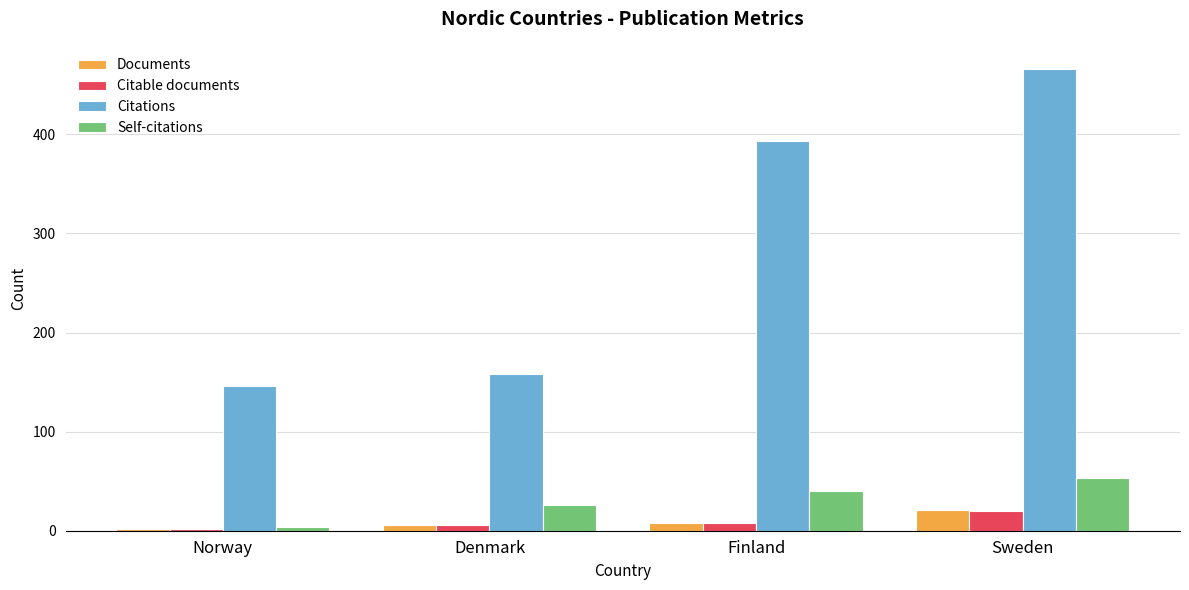

The Citations series shows 393 at Finland. True or false?

True